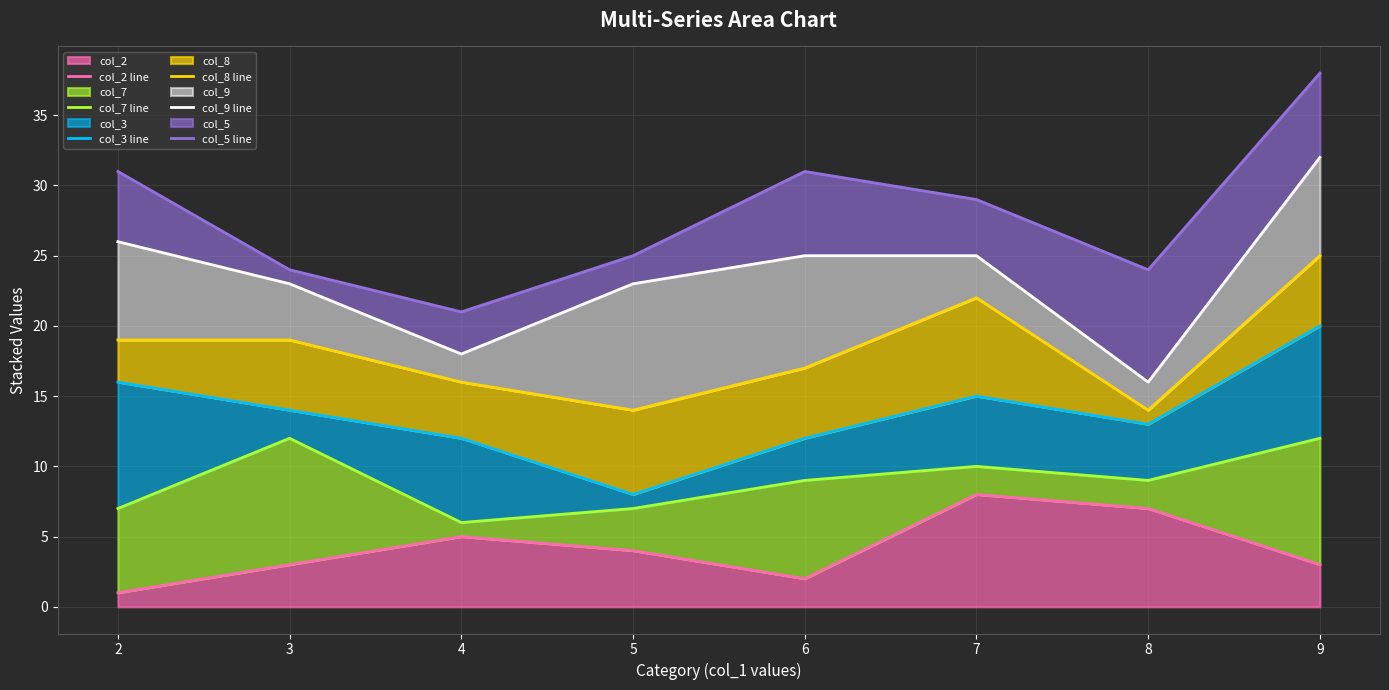

Rank the series at 2 from highest to lowest value.

col_5 line, col_9 line, col_8 line, col_3 line, col_7 line, col_2 line